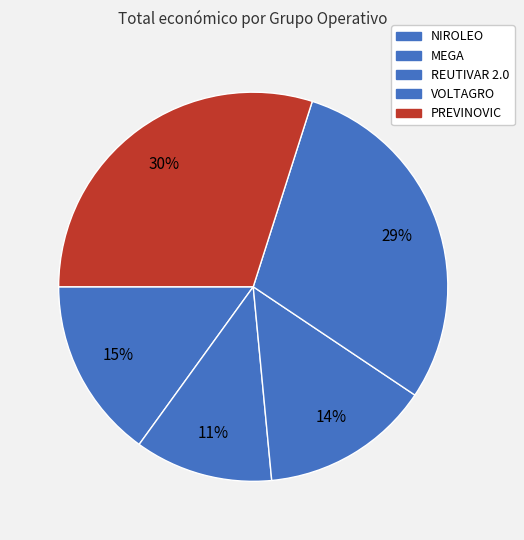

To the nearest percent, what portion does VOLTAGRO represent?

29%